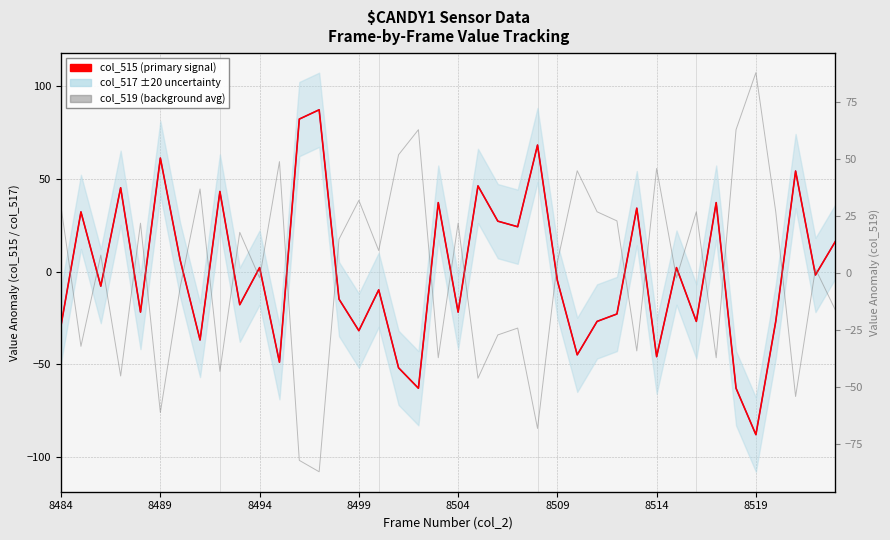

At which category does the chart reach its peak across all series?

8519